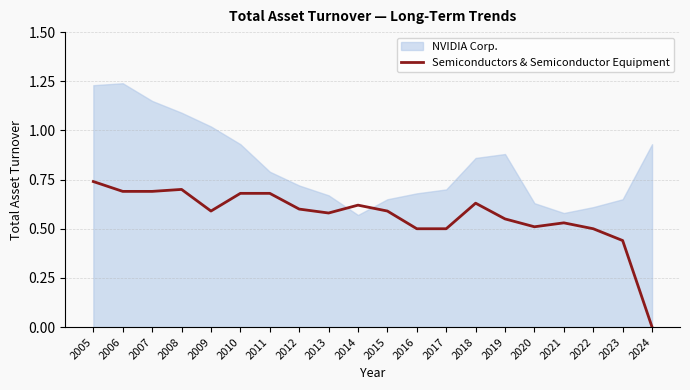

At which label does Semiconductors & Semiconductor Equipment reach its peak?

2005